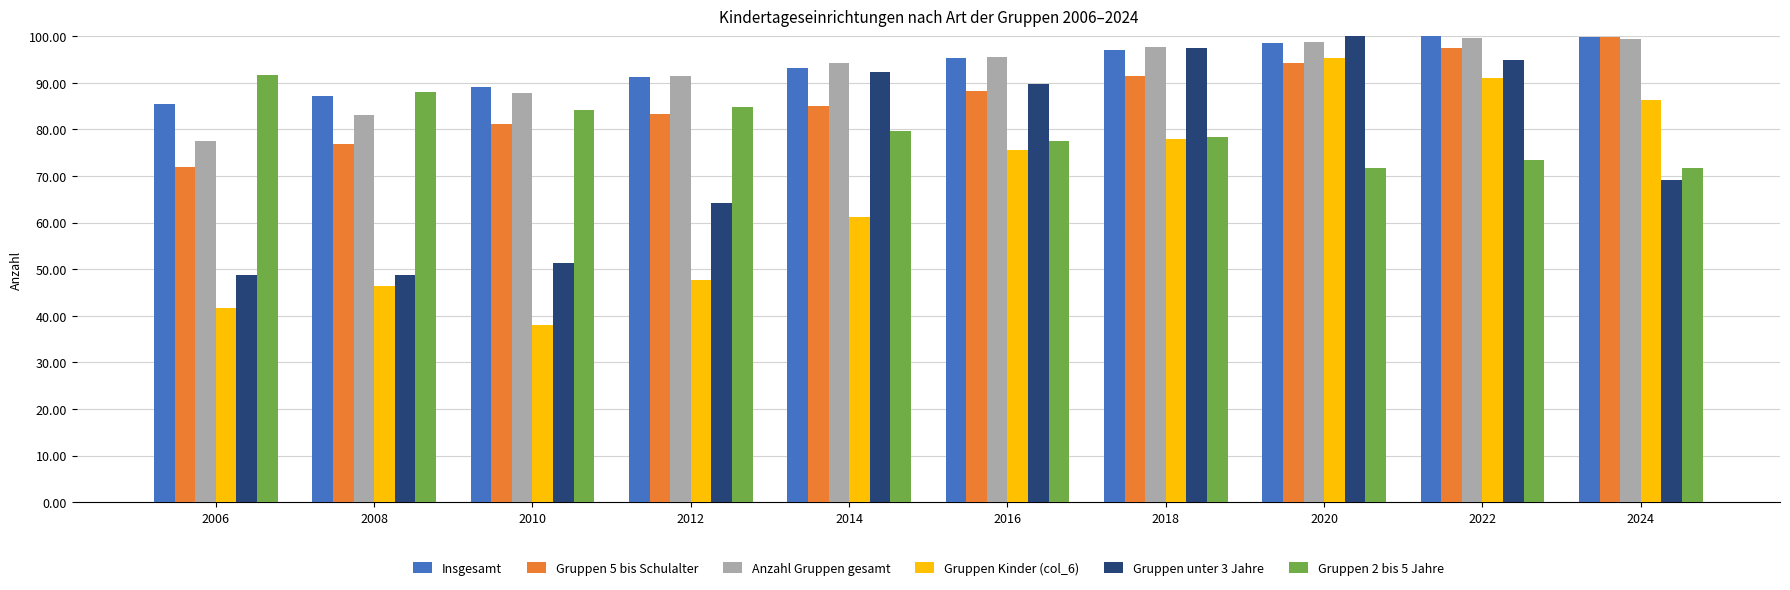

Which series has the largest total across all categories?

Insgesamt